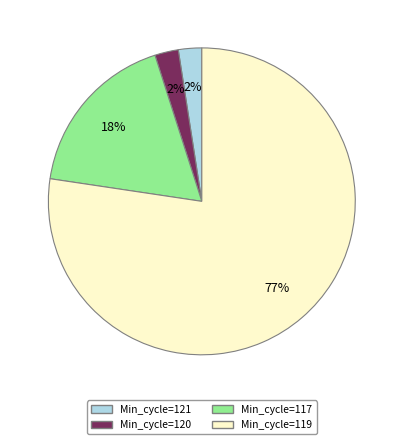

To the nearest percent, what is the average slice percentage?

25%